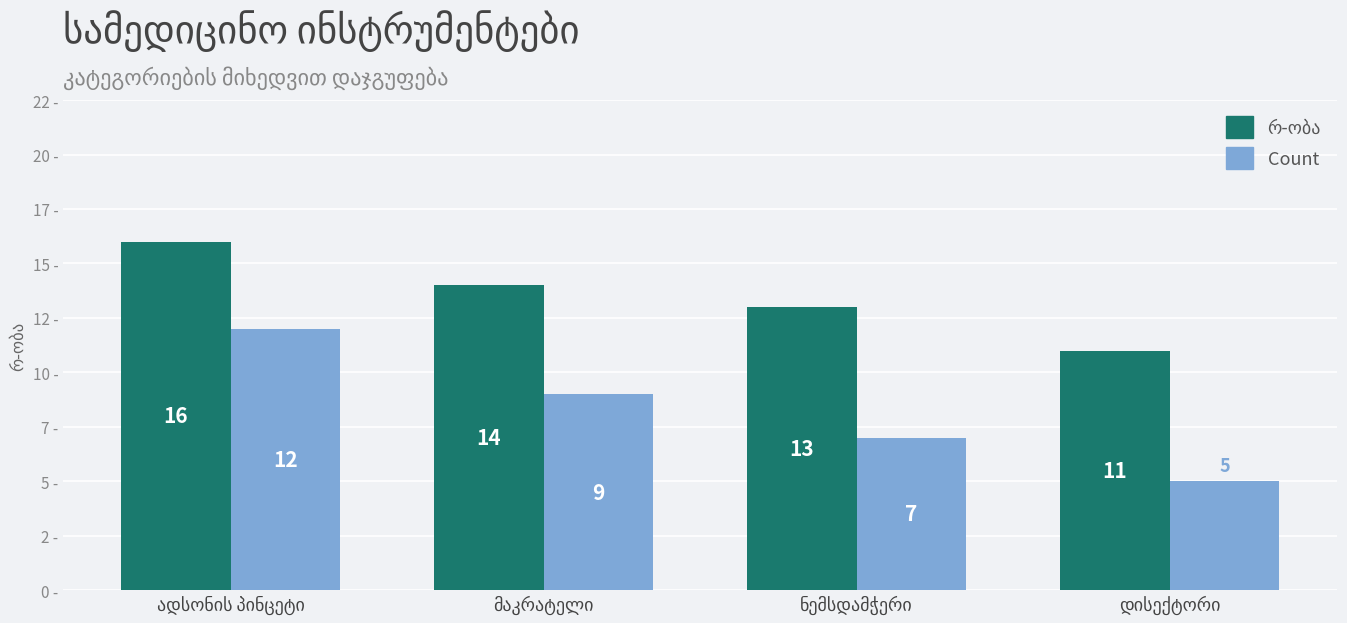

Rank the series at ადსონის პინცეტი from lowest to highest value.

Count, რ-ობა